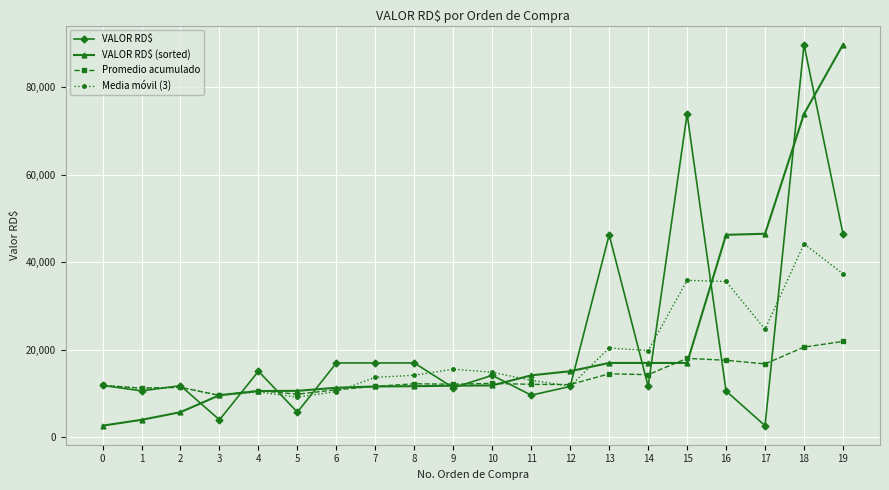

How many series are shown in this chart?

4